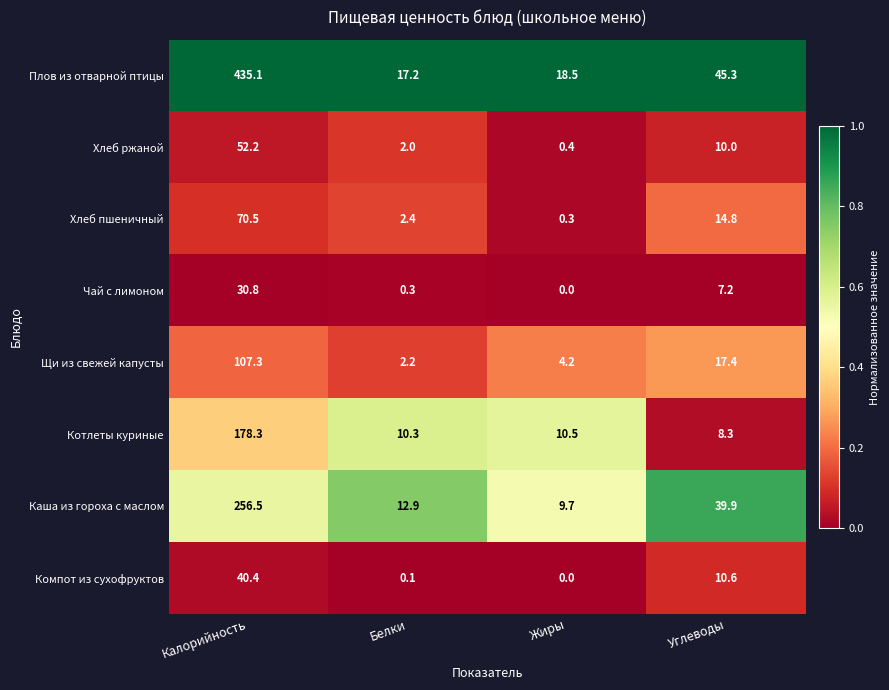

What is the maximum value shown in the chart?

435.1